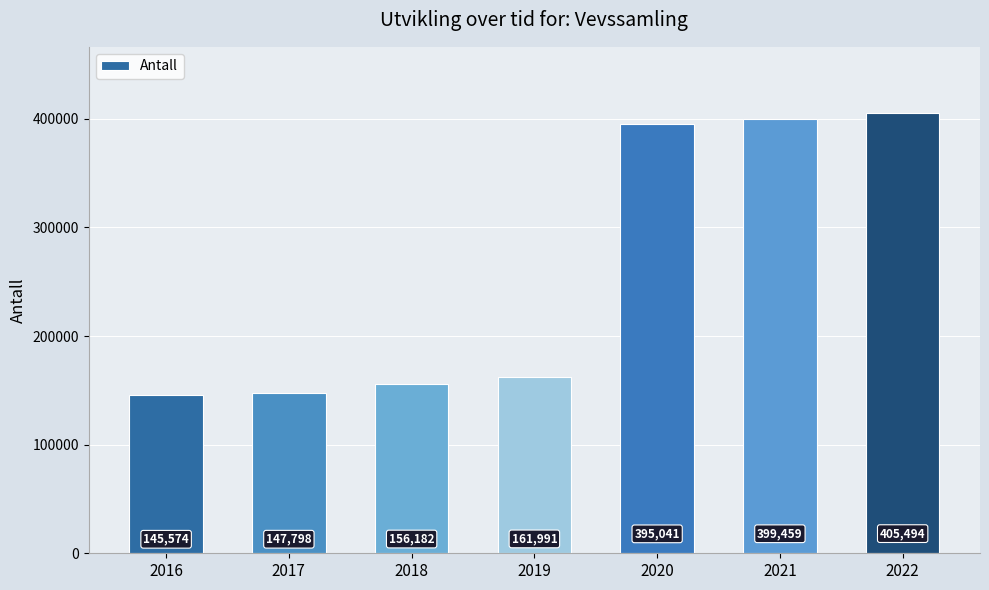

What is the average value?

258791